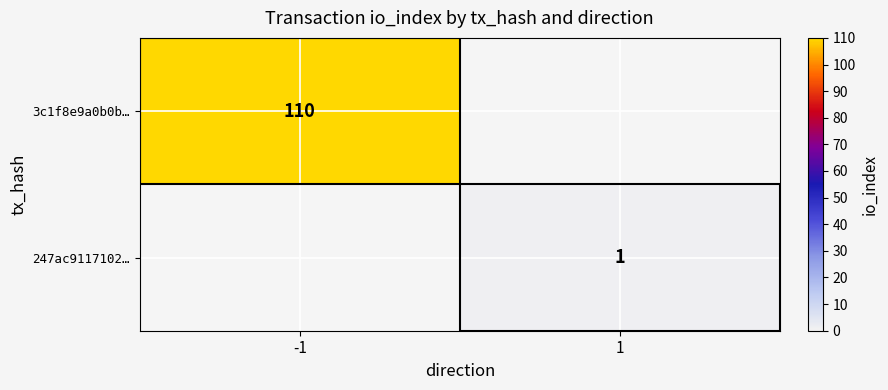

The value of 247ac9117102… at 1 is 1. True or false?

True